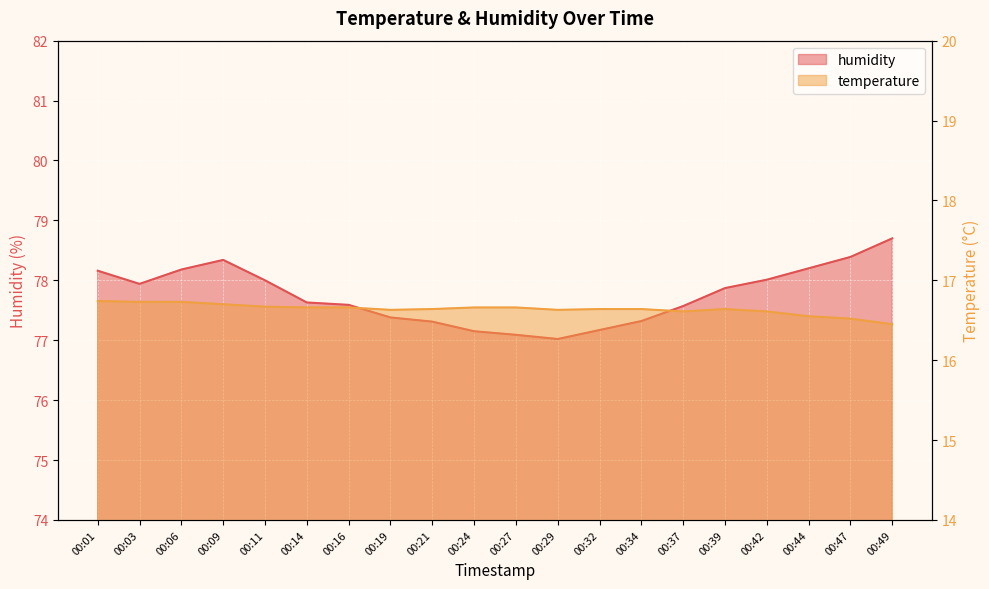

What is the difference between the highest and lowest values at 00:16?

60.9